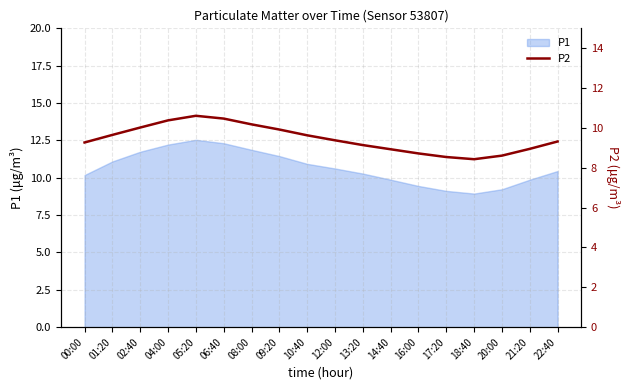

At which label does the data first exceed 9?

00:00